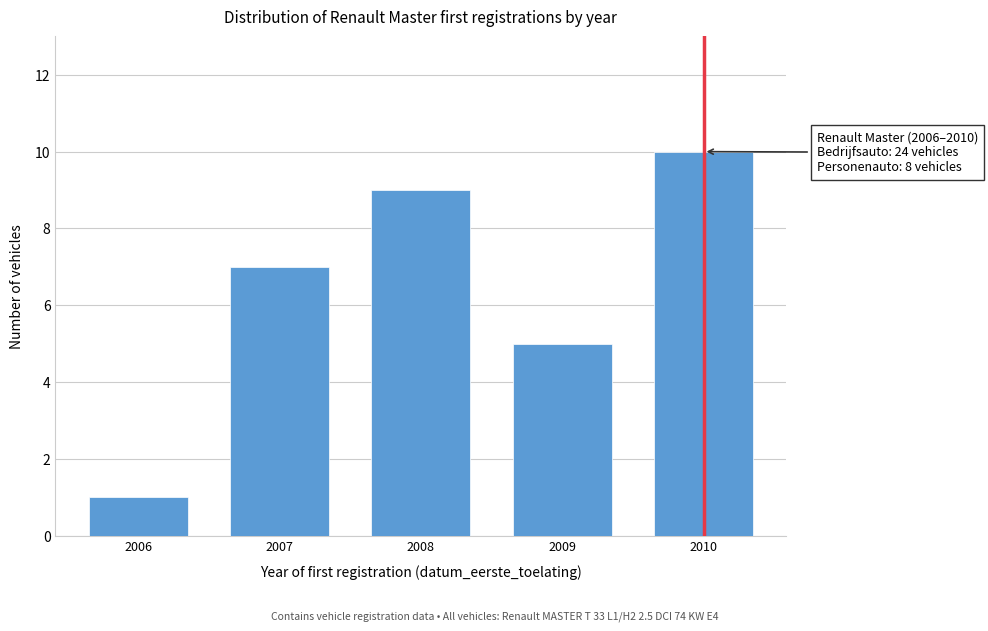

Reading left to right, extract all data points from this chart.

2006=1	2007=7	2008=9	2009=5	2010=10